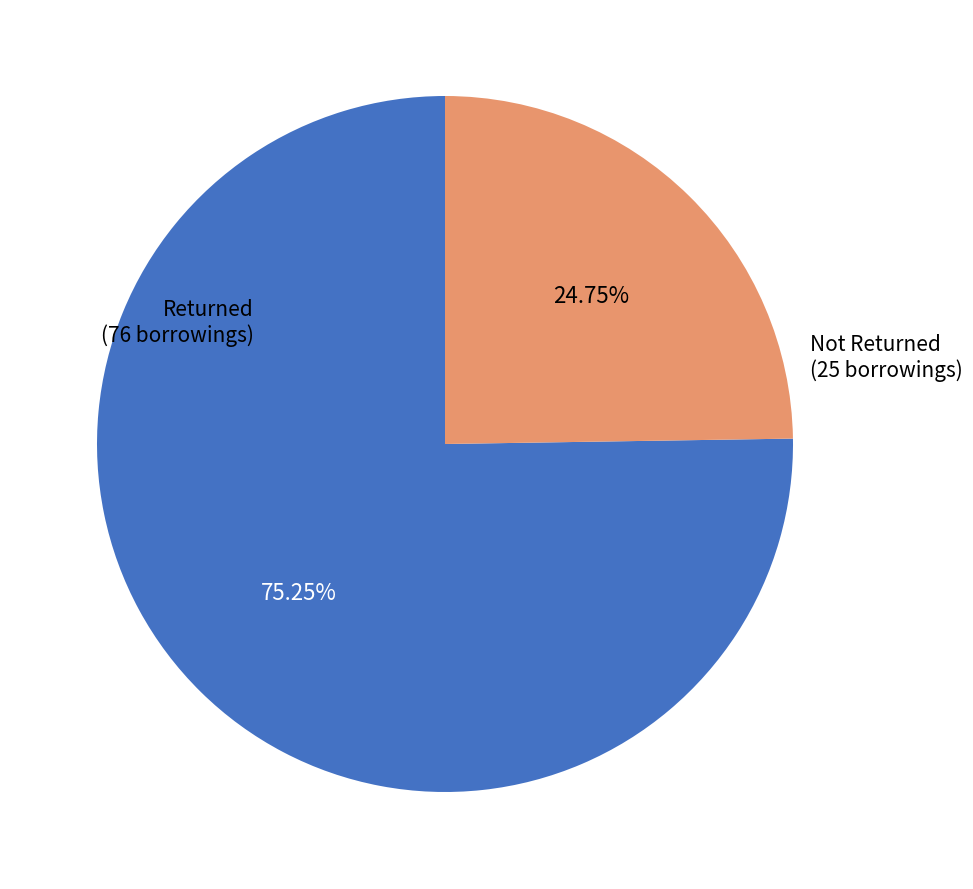

Is there any slice that represents more than half of the pie?

Yes